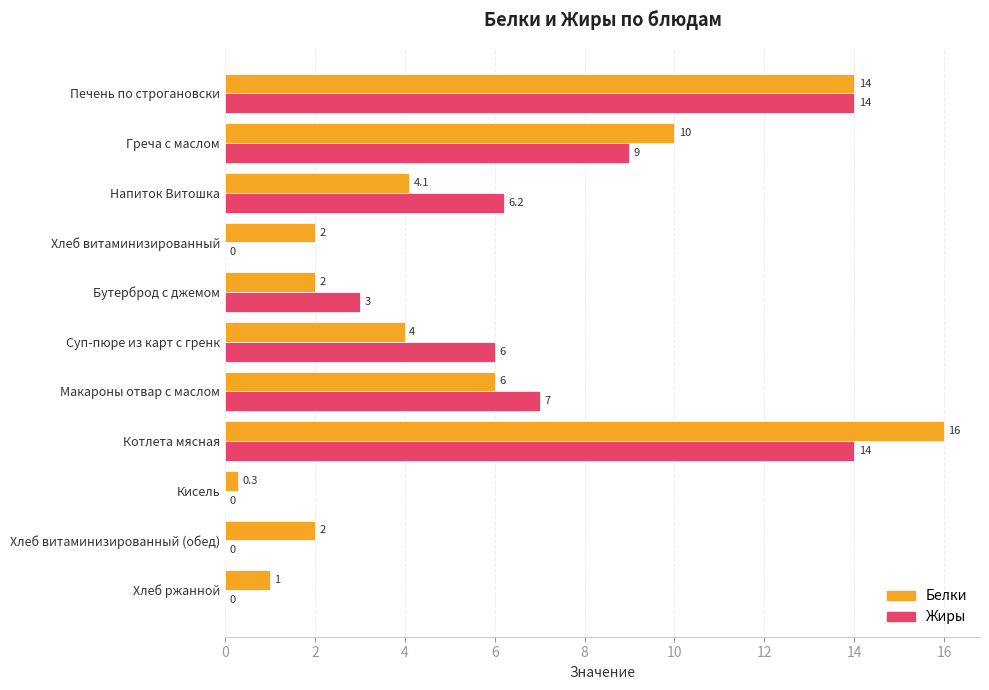

What is the total value across all series at Бутерброд с джемом?

5.0